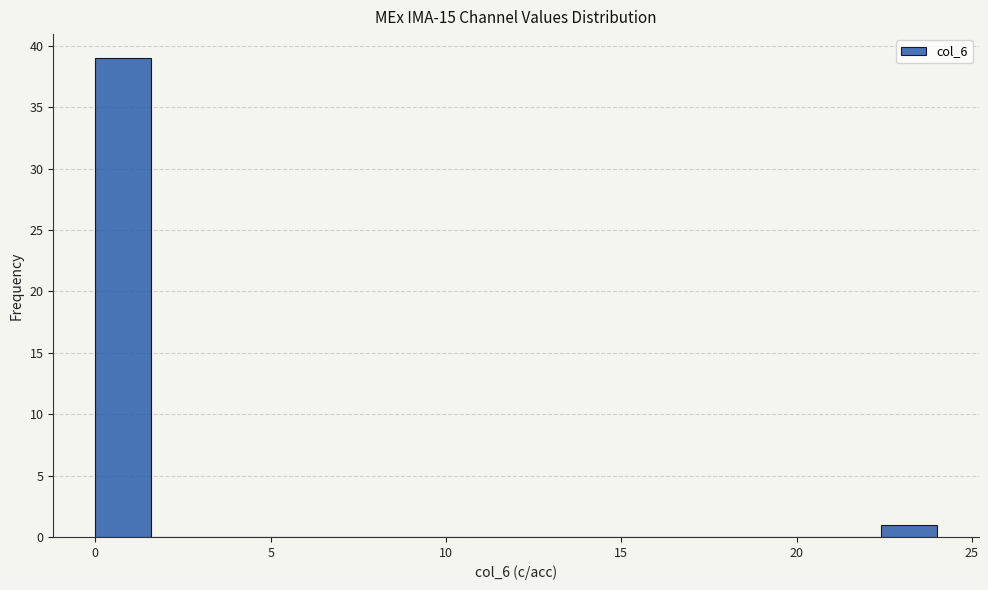

Around what value on the x-axis is the tallest bar? Give the approximate position of its centre, as read against the axis.

1.0